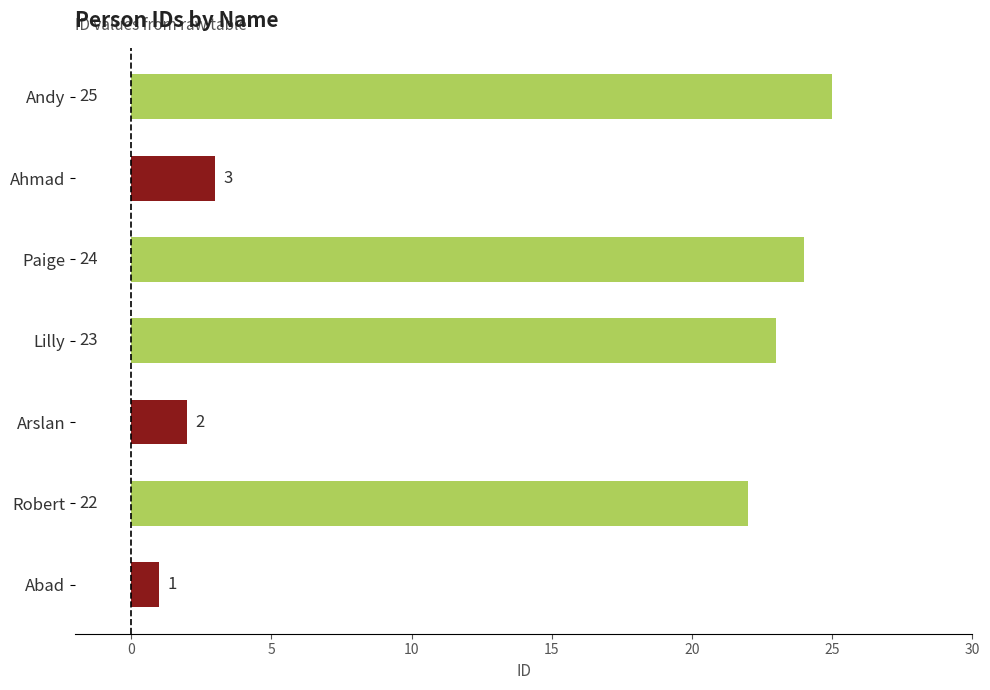

What is the sum of all values?

100